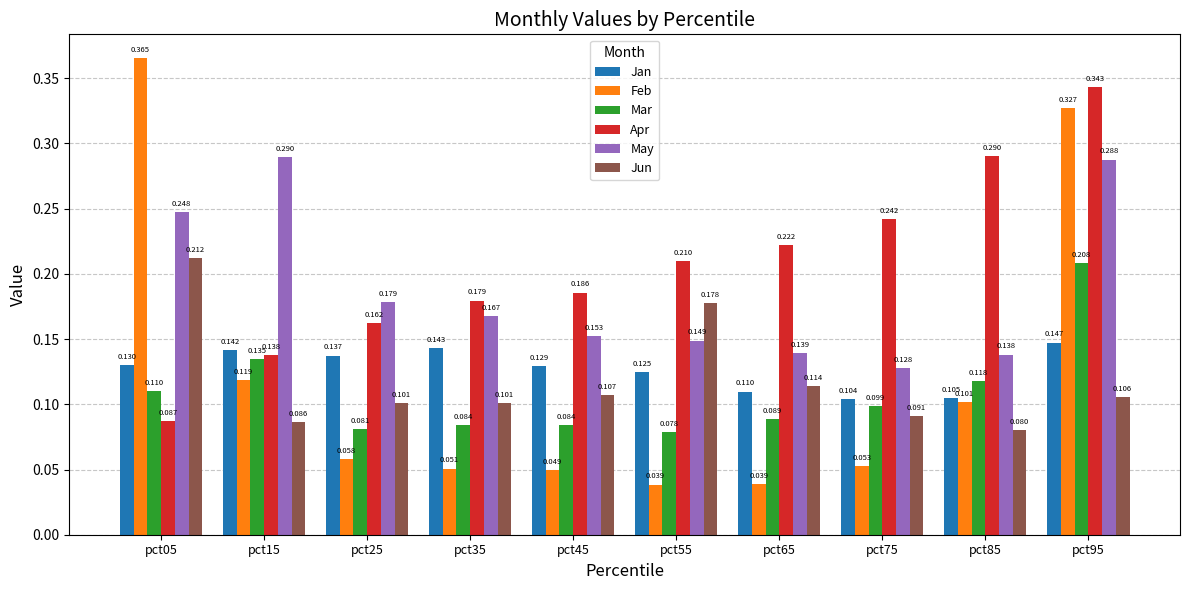

Between pct05 and pct25, which series saw the biggest shift?

Feb